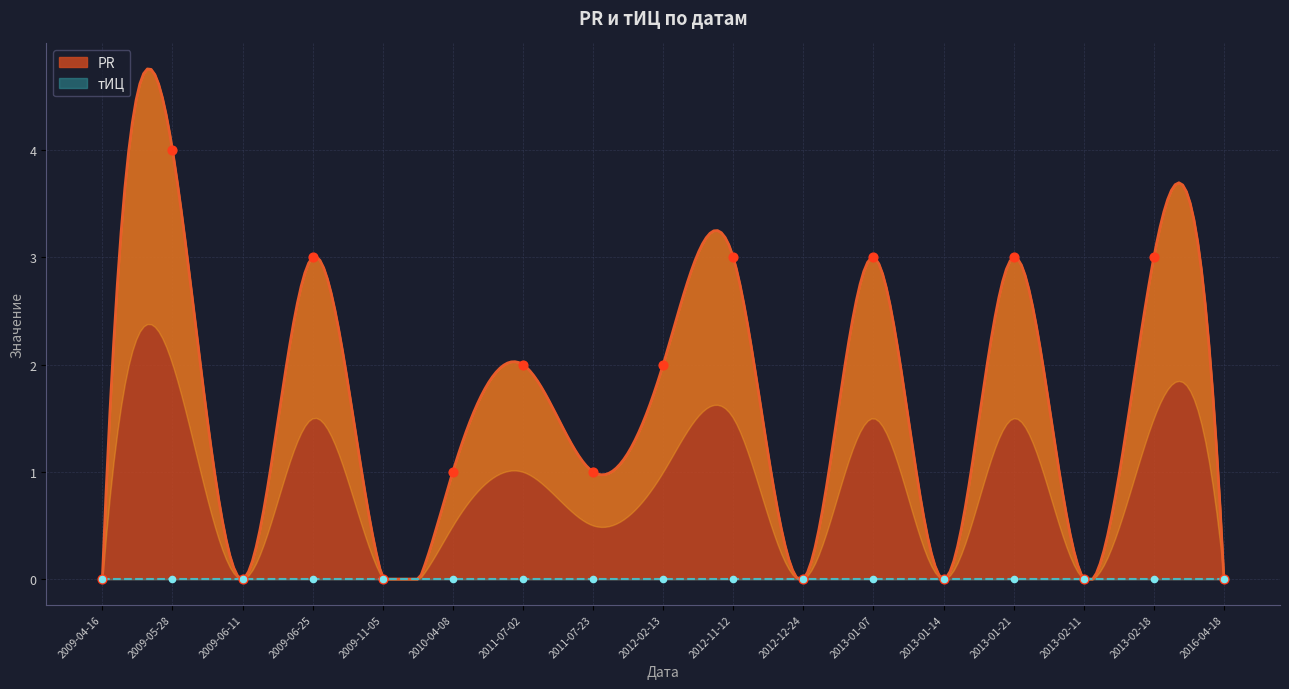

What is the change in value from 2011-07-23 to 2012-12-24?

-1